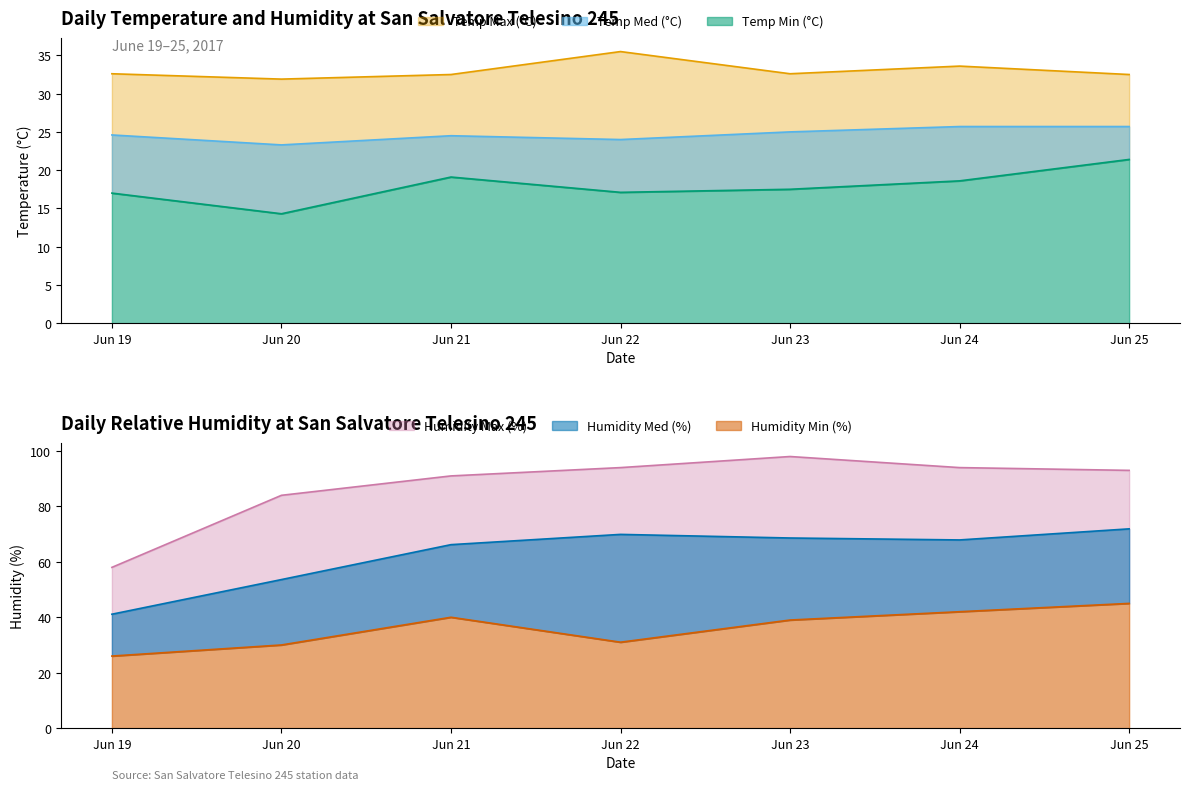

Is the value of Temp Med (°C) at Jun 22 greater than the value of Temp Min (°C) at Jun 25?

Yes